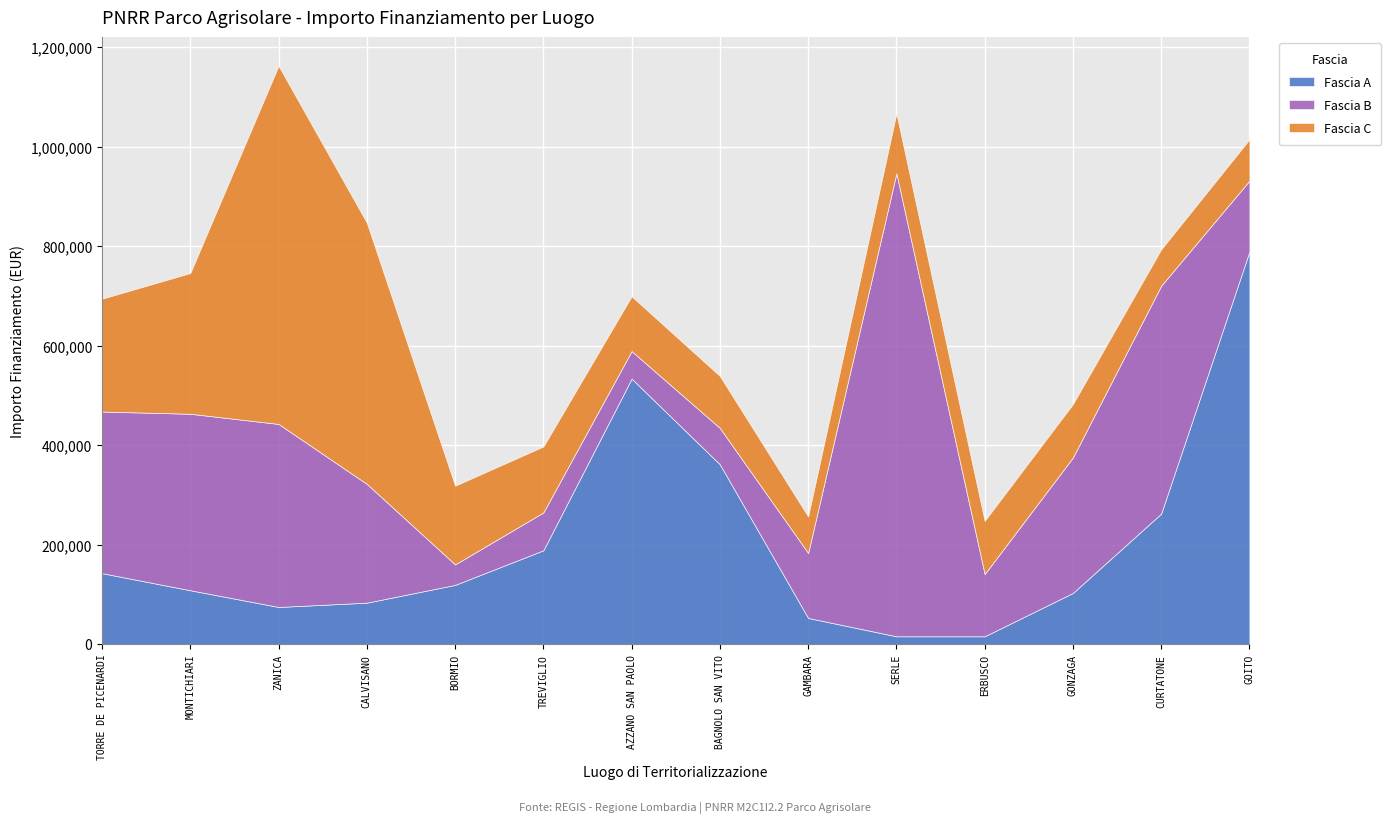

What is the difference between the maximum and minimum values in the Fascia B series?

889677.5